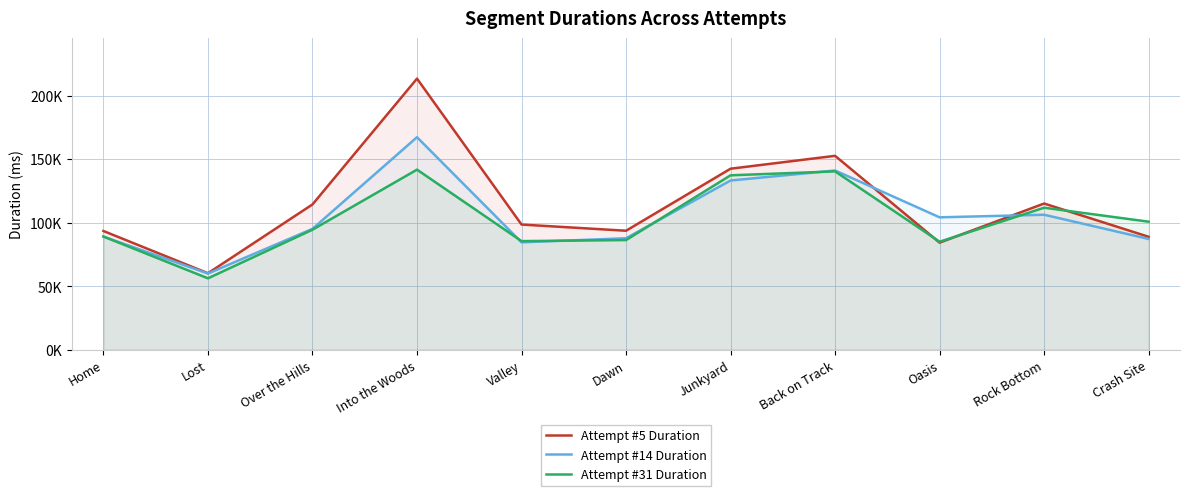

What is the difference between the second highest and minimum values in the Attempt #5 Duration series?

92387